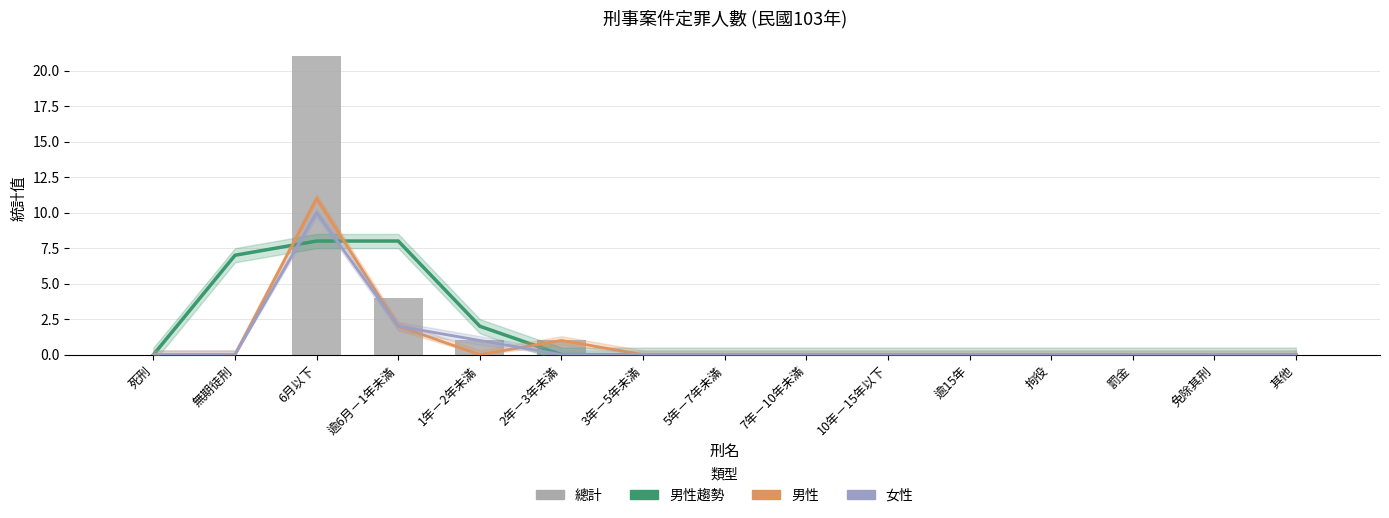

What position from the right is 罰金?

3